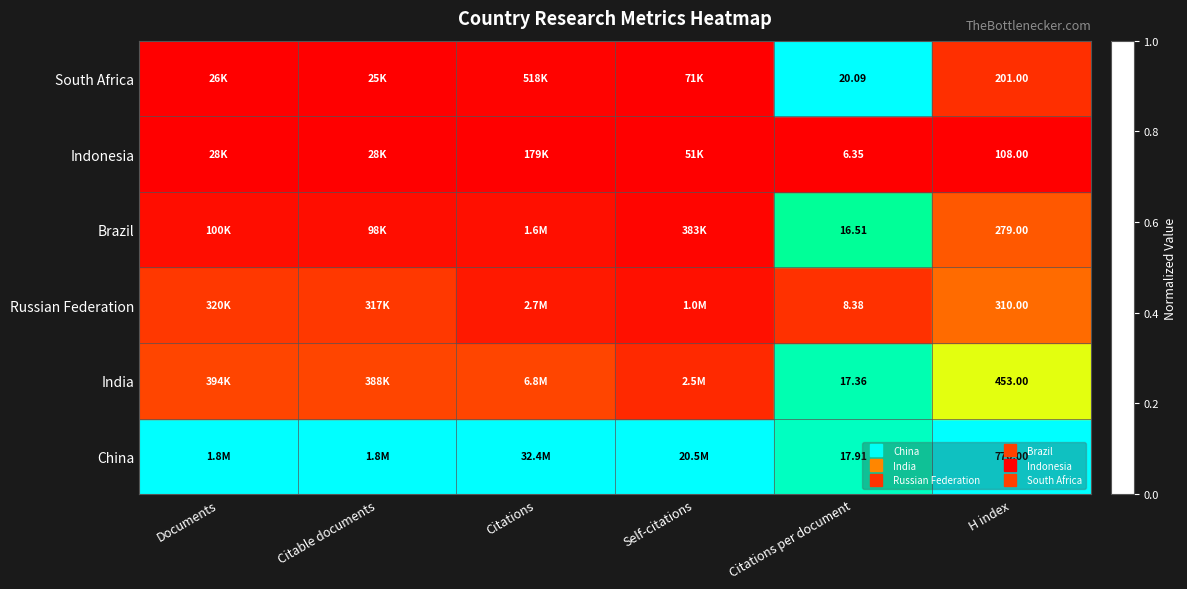

At Citations, list the series in order from largest to smallest.

China, India, Russian Federation, Brazil, South Africa, Indonesia